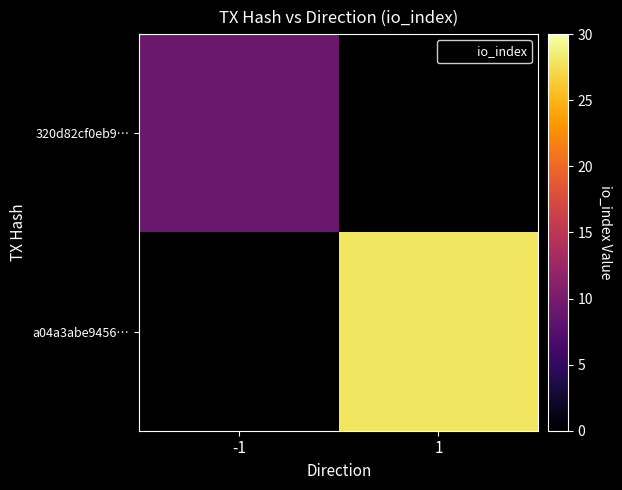

How many data points does each series have?

2